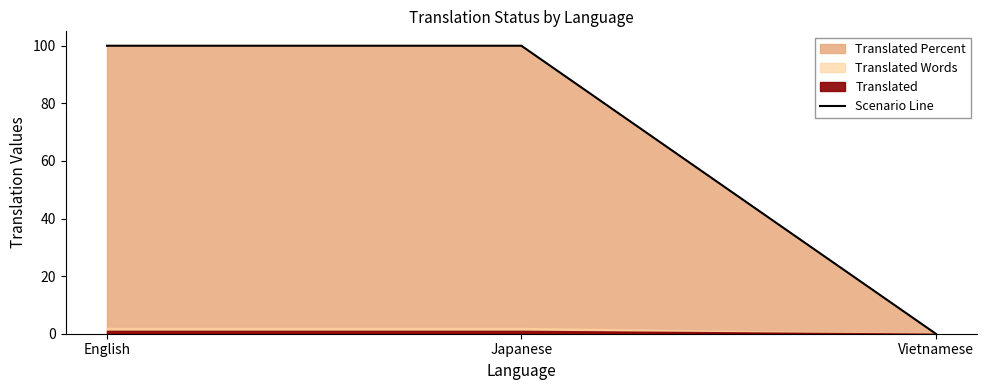

Does the chart display data point markers on the line(s)?

No